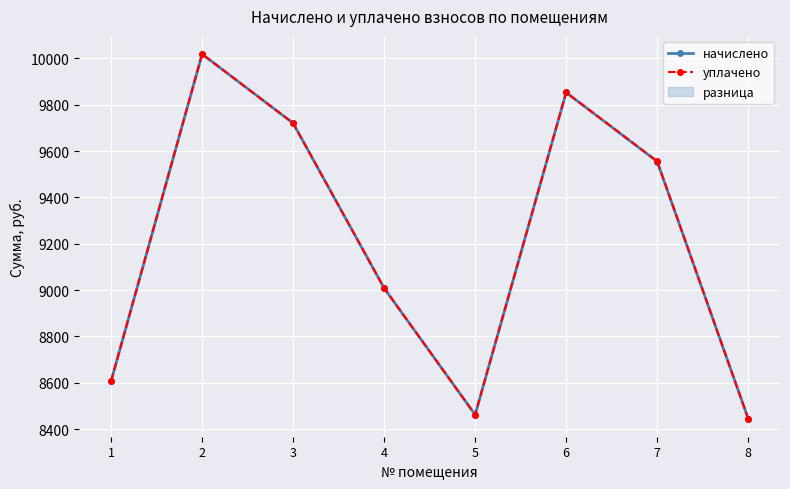

List the series in order of their overall mean, lowest first.

начислено, уплачено